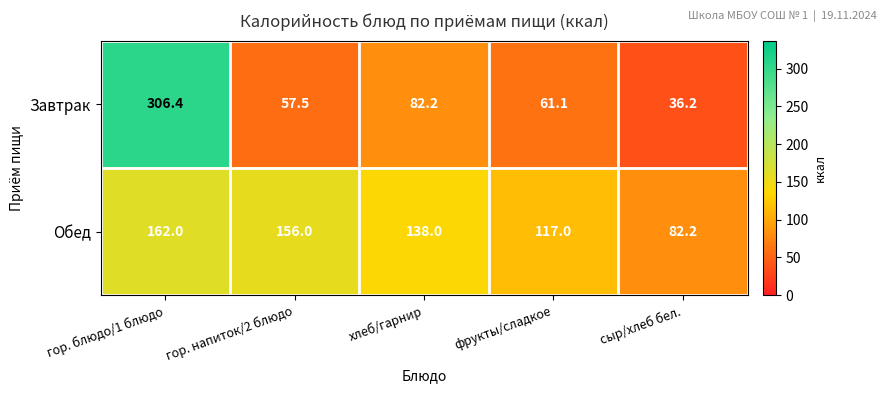

Which series has the widest spread of values?

Завтрак